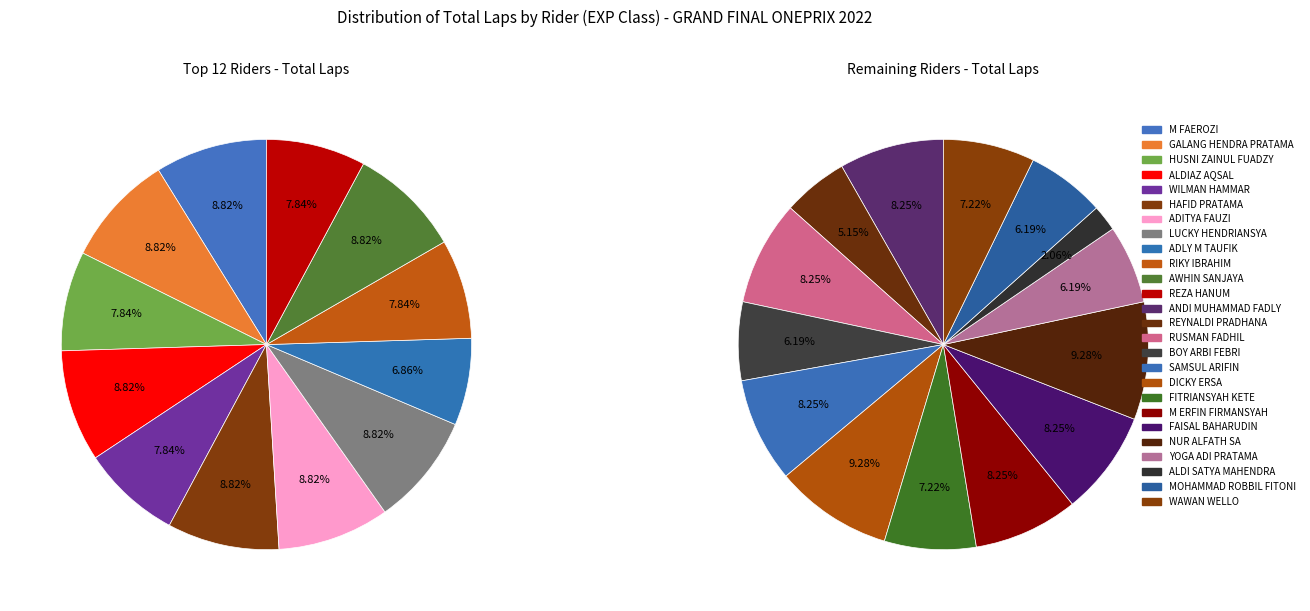

Does any single category account for the majority?

No